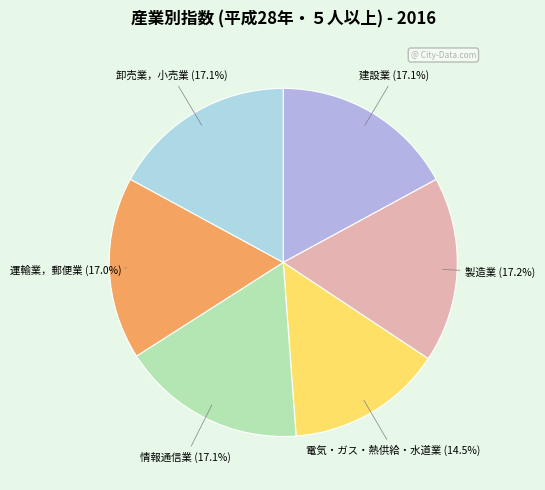

To the nearest percent, what is the difference between the largest and smallest slice percentages?

3%